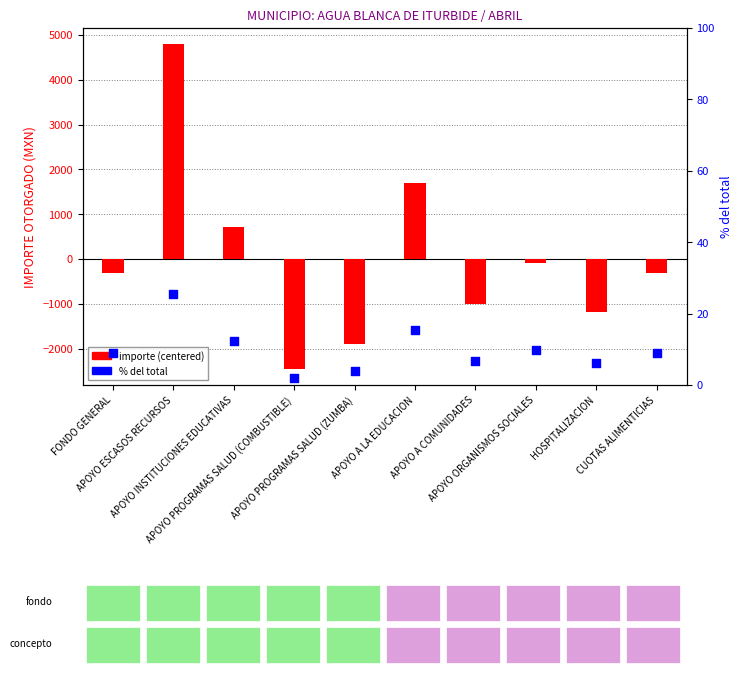

What is the total value across all series at FONDO GENERAL?

-297.8